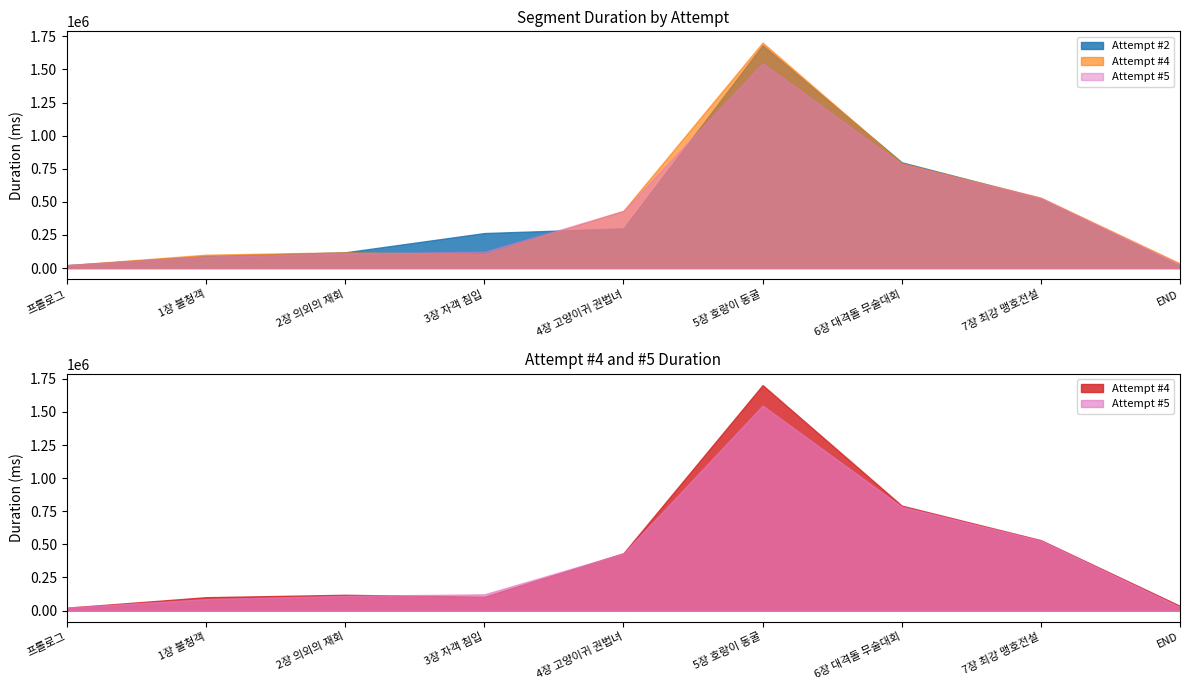

At which category does Attempt #5 reach its first local peak?

5장 호랑이 동굴